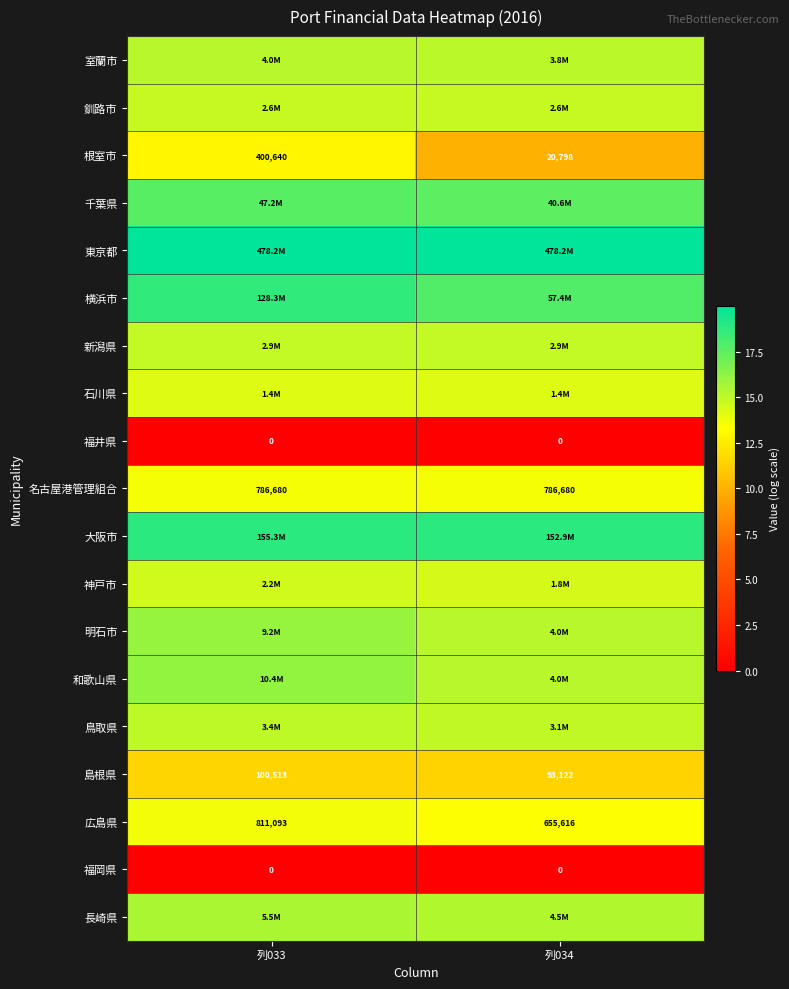

The value of 和歌山県 at 列034 is 24.9. True or false?

False